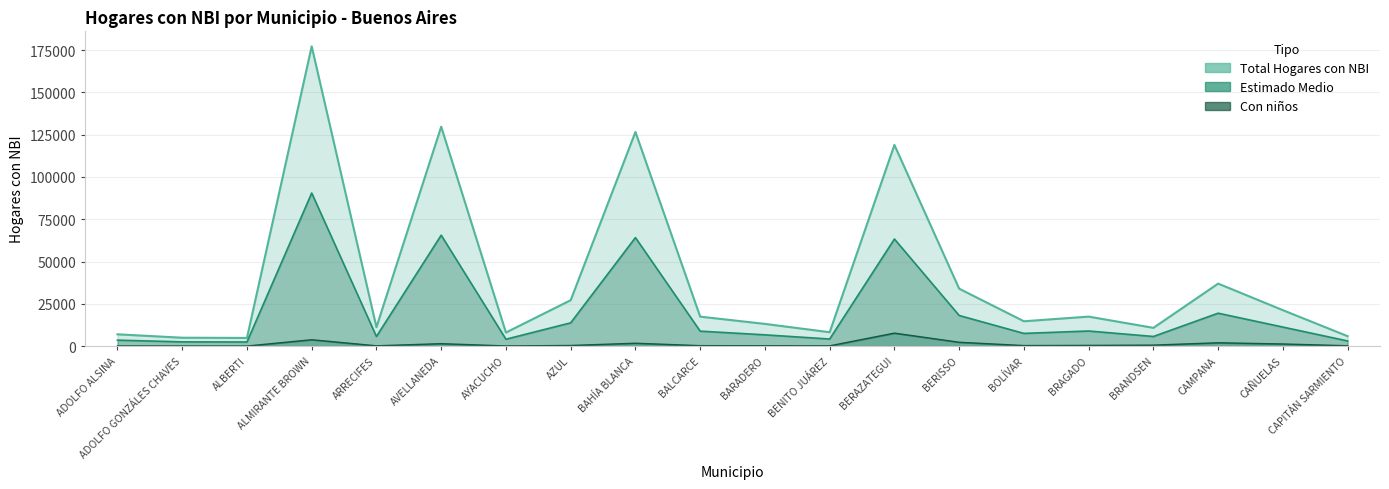

Is the value of Total Hogares con NBI at BRAGADO greater than the value of Estimado Medio at AYACUCHO?

Yes